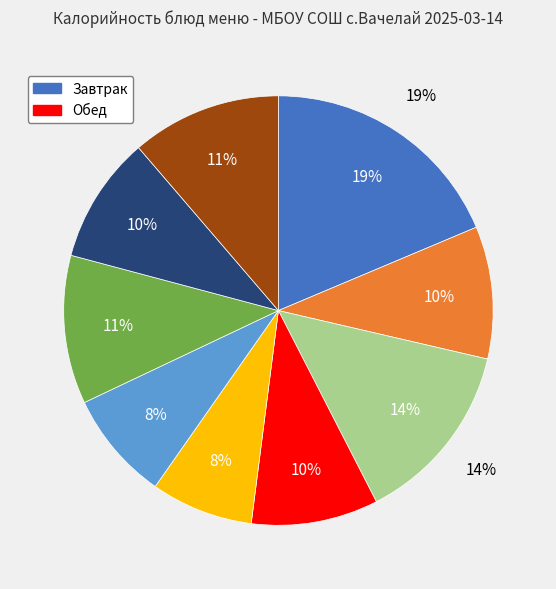

What percentage is the Хлеб ржаной slice, to the nearest percent?

10%